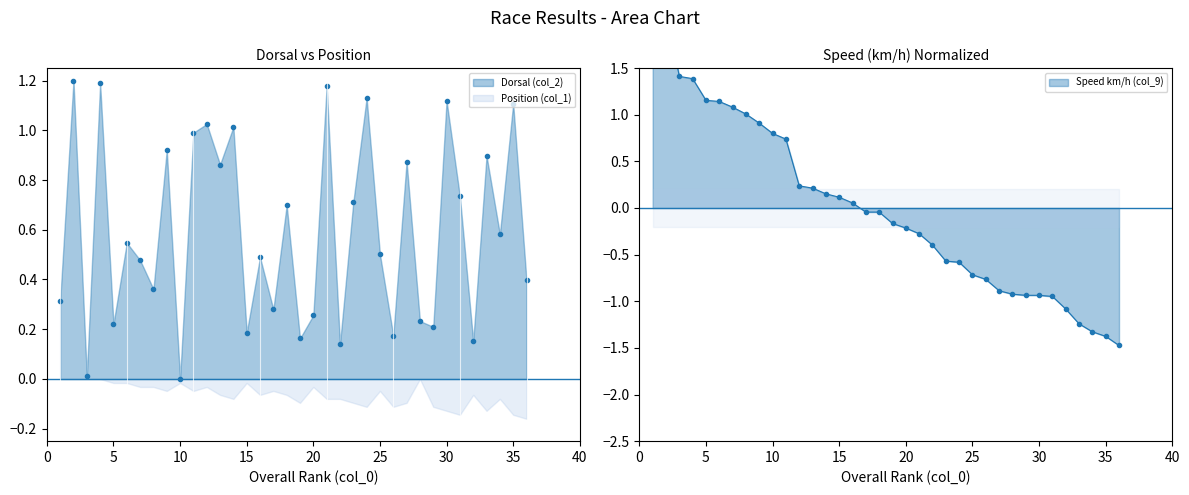

Where is Dorsal (col_2) nearest to the value 0?

10